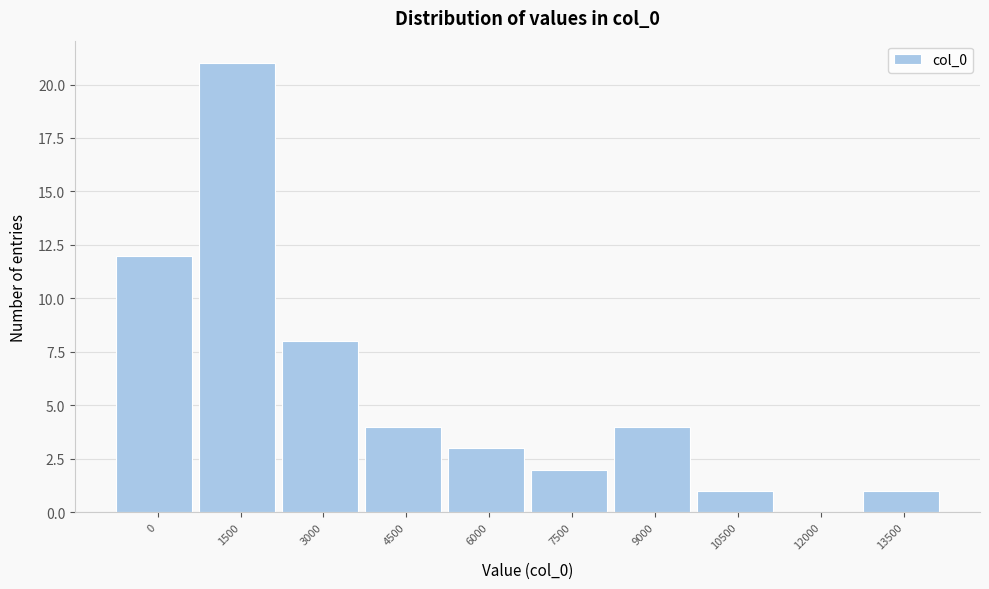

Reading right to left, list all the values displayed in this chart.

13500=1	12000=0	10500=1	9000=4	7500=2	6000=3	4500=4	3000=8	1500=21	0=12